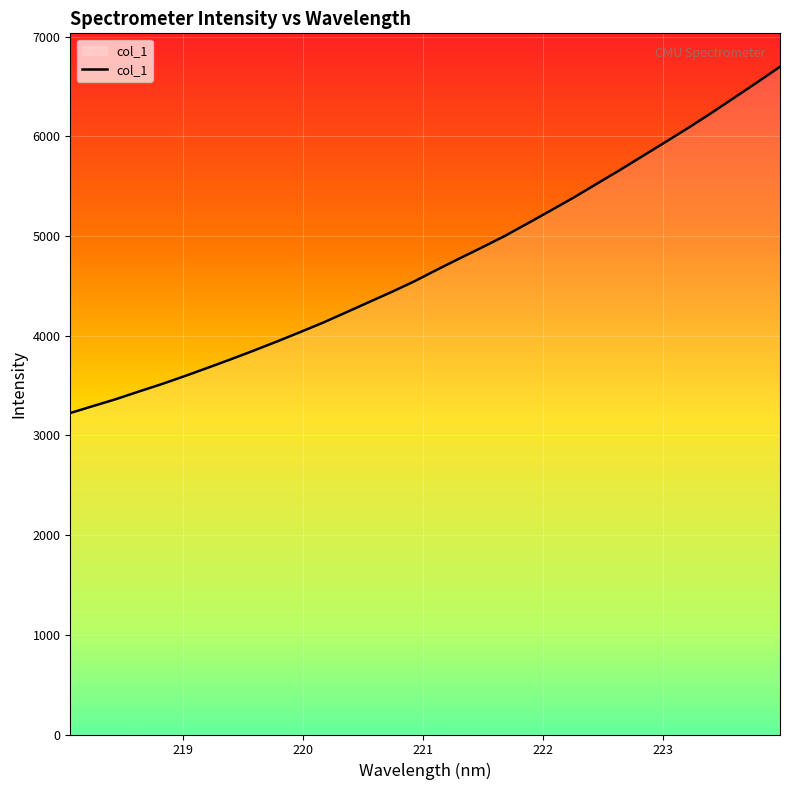

Count the number of data series in this chart.

1